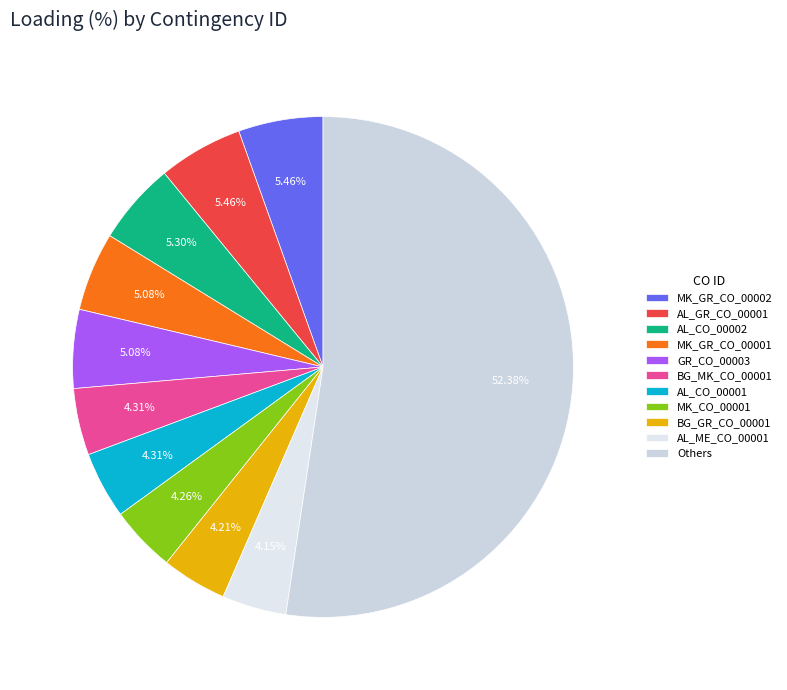

How many slices are in this pie chart?

11